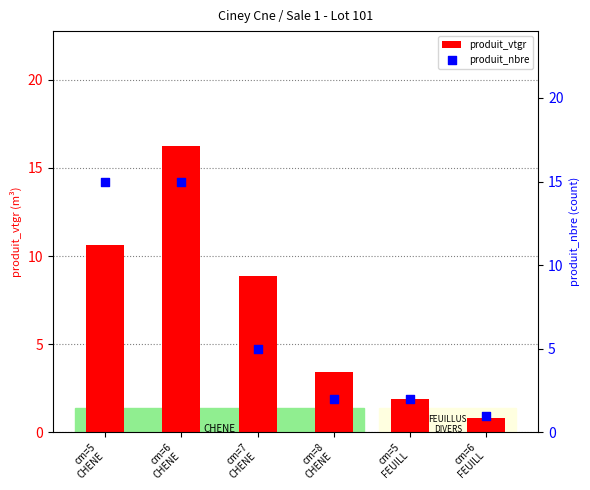

Which series has the widest spread of Y values?

produit_vtgr